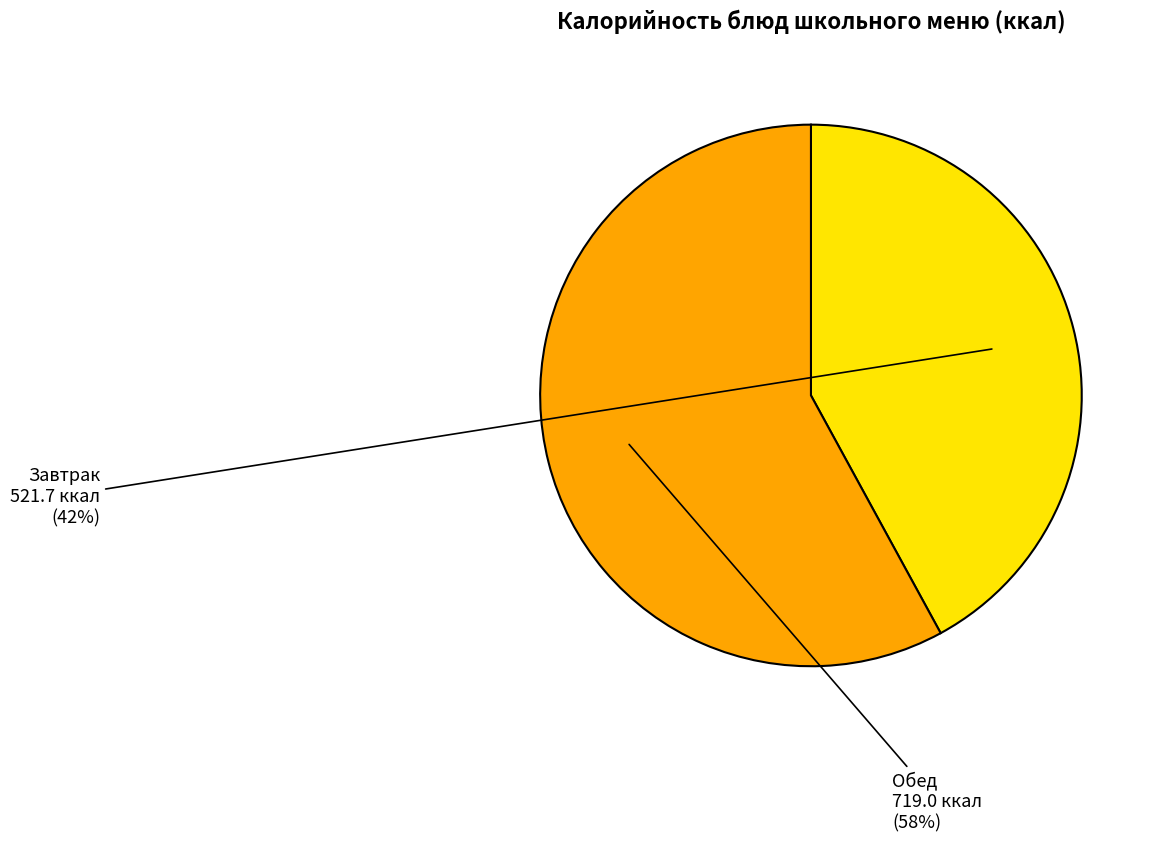

To the nearest percent, what is the average slice percentage?

50%